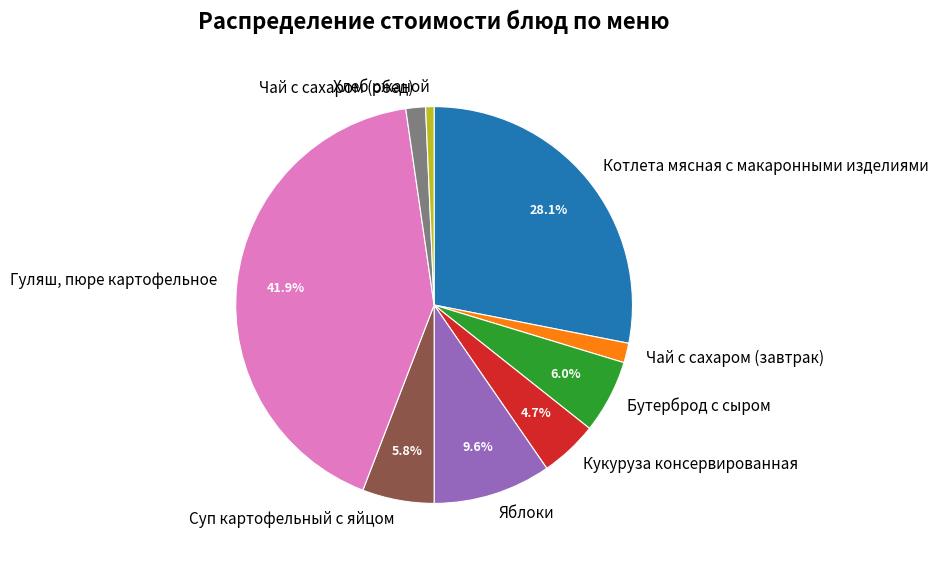

To the nearest percent, what is the difference between the largest and smallest slice percentages?

41%